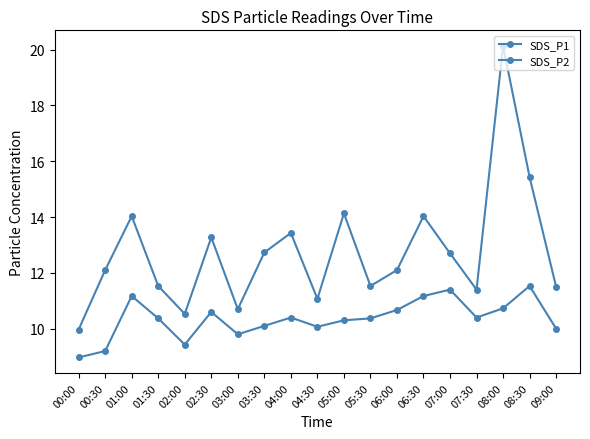

What position from the left is 01:00?

3